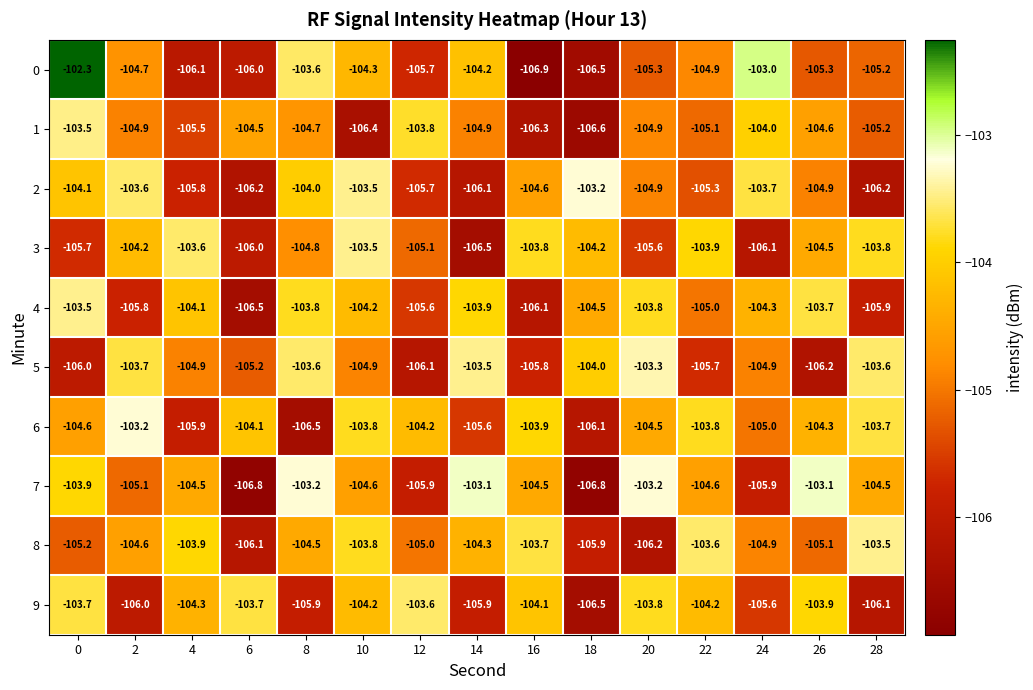

Which series changed the most between 6 and 16?

8